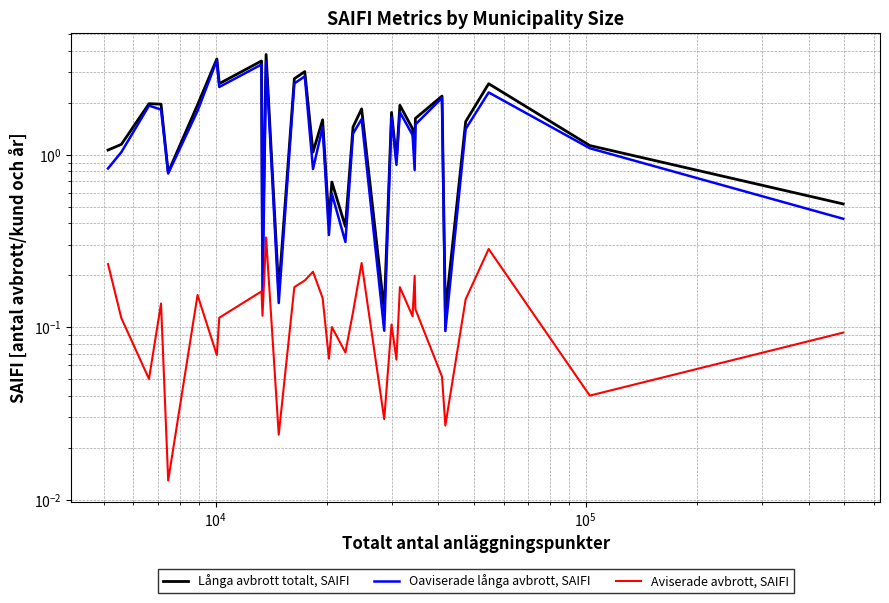

Is the value of Långa avbrott totalt, SAIFI at $\mathdefault{10^{3}}$ greater than the value of Oaviserade långa avbrott, SAIFI at 8?

No